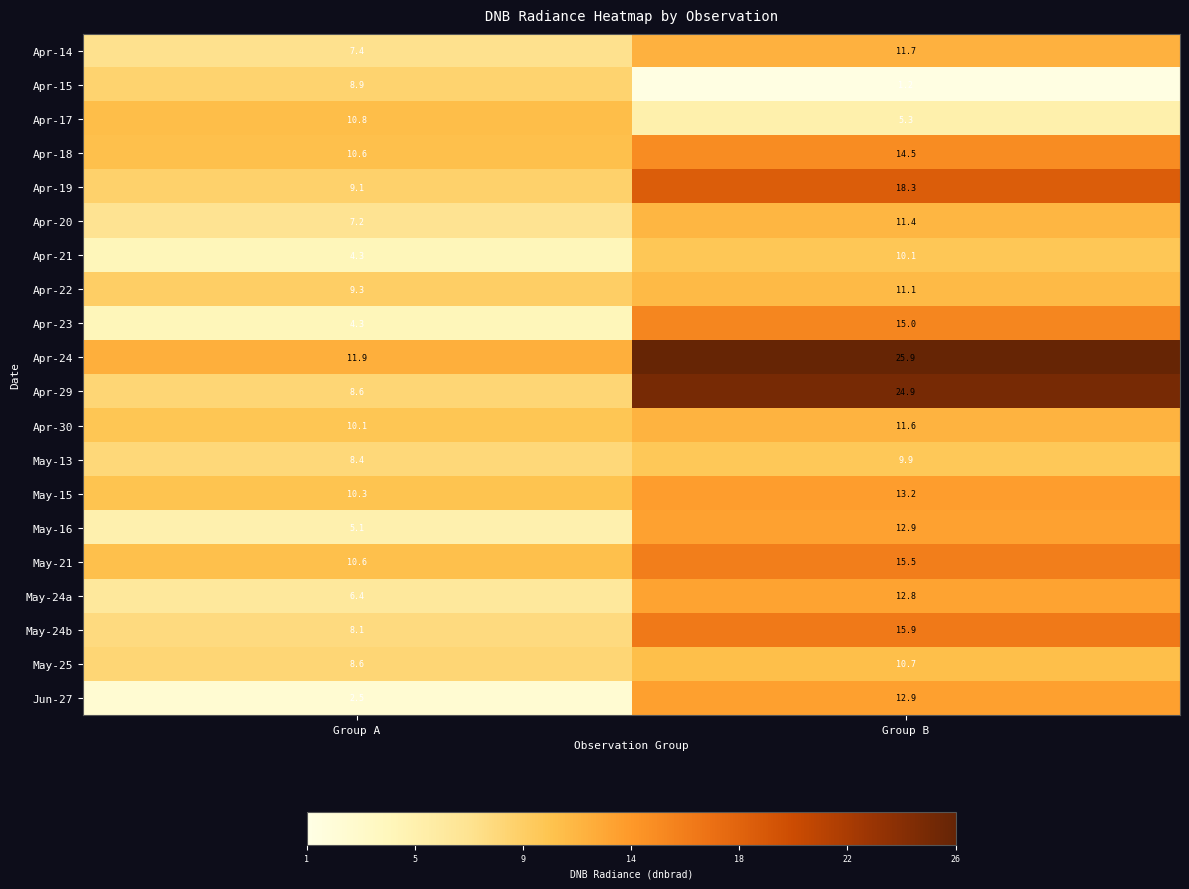

Is it true that Apr-18 equals 10.6 at Group A?

True